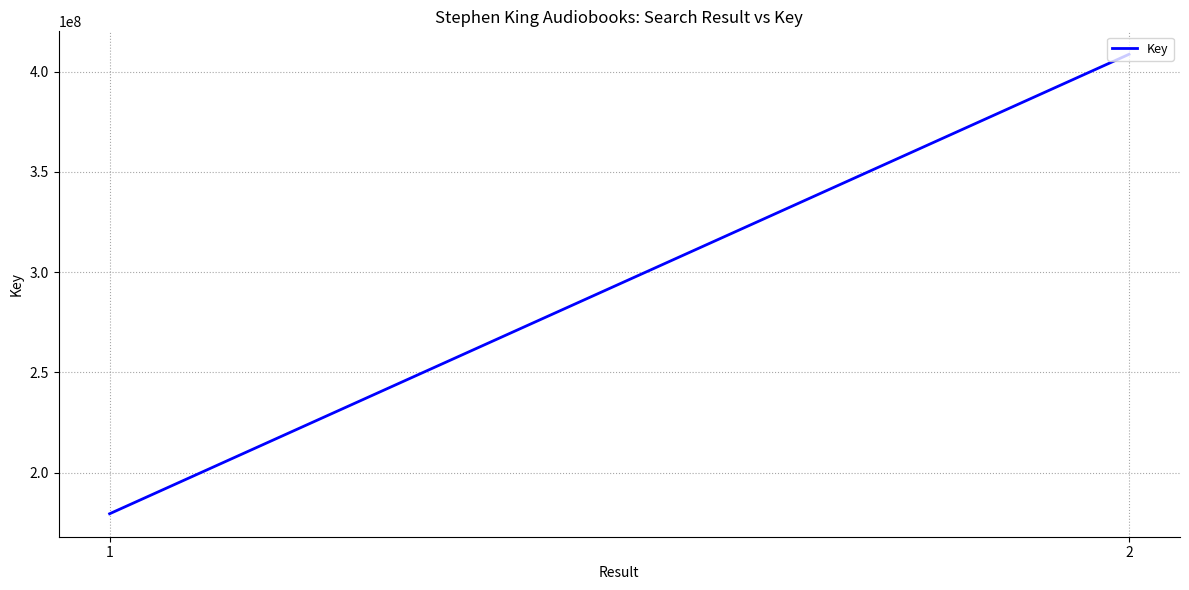

Reading right to left, transcribe all the data shown in this chart.

408580568	179467449